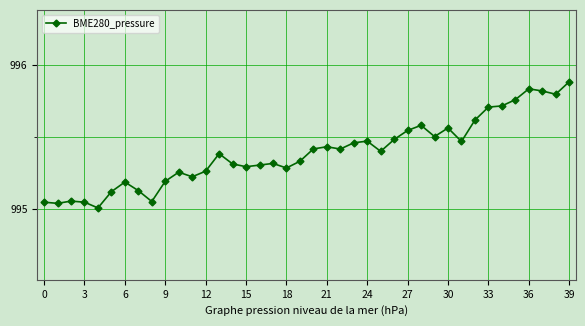

True or false: there are more than 1 points higher than both neighbors.

True